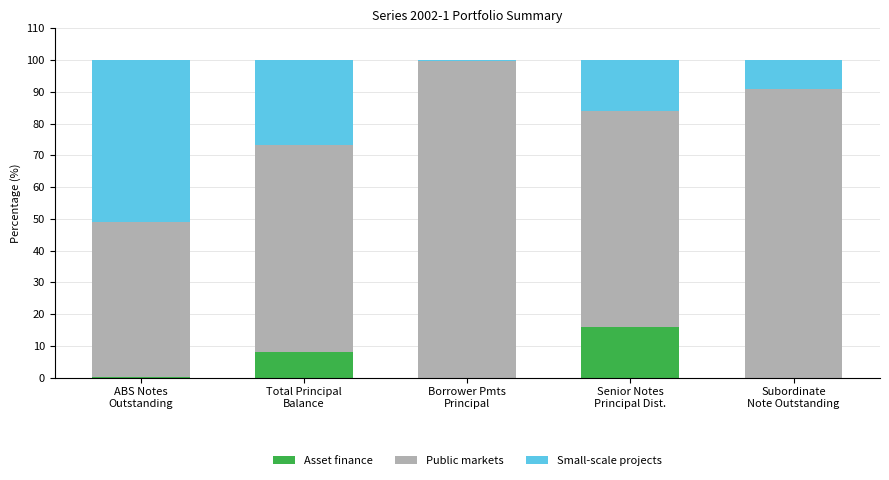

What are all the series names shown in the legend?

Asset finance, Public markets, Small-scale projects